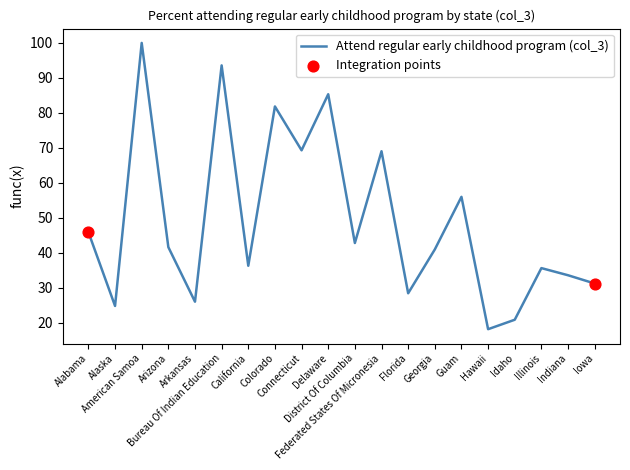

Between Connecticut and Alaska, which is larger?

Connecticut